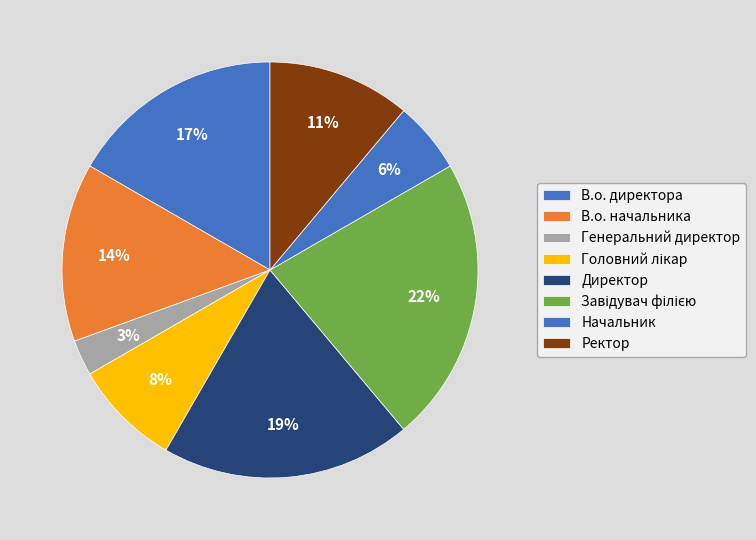

True or false: Директор accounts for 26% of the total.

False